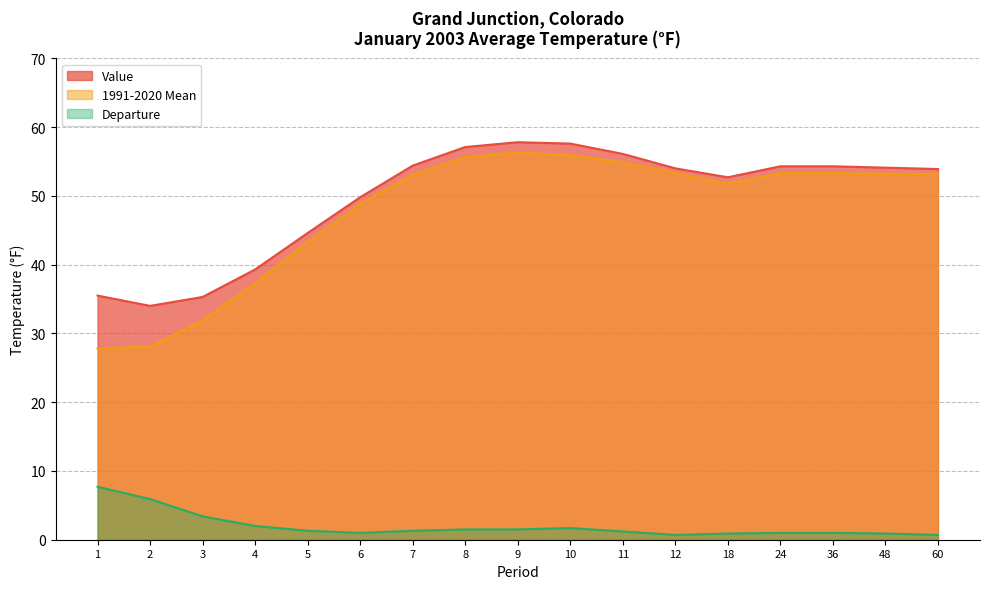

Reading left to right, transcribe all the data shown in this chart.

Value: 1=35.5	2=34.0	3=35.3	4=39.3	5=44.6	6=49.8	7=54.4	8=57.1	9=57.8	10=57.6	11=56.1	12=54.0	18=52.7	24=54.3	36=54.3	48=54.1	60=53.9
1991-2020 Mean: 1=27.8	2=28.1	3=31.9	4=37.3	5=43.3	6=48.8	7=53.1	8=55.6	9=56.3	10=55.9	11=54.9	12=53.3	18=51.8	24=53.3	36=53.3	48=53.2	60=53.2
Departure: 1=7.7	2=5.9	3=3.4	4=2.0	5=1.3	6=1.0	7=1.3	8=1.5	9=1.5	10=1.7	11=1.2	12=0.7	18=0.9	24=1.0	36=1.0	48=0.9	60=0.7